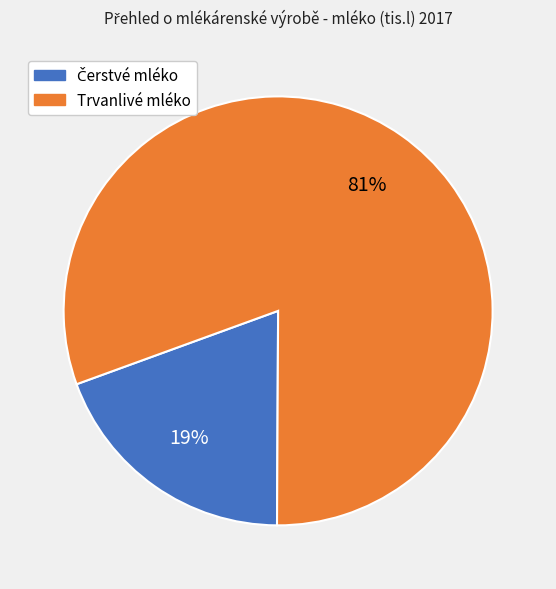

To the nearest percent, what is the average slice percentage?

50%